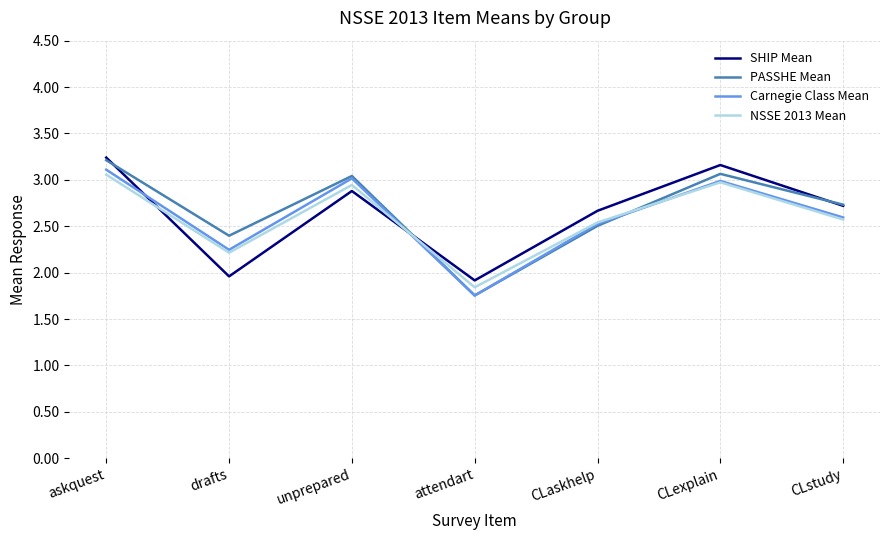

Is it true that PASSHE Mean equals 3.9 at CLaskhelp?

False